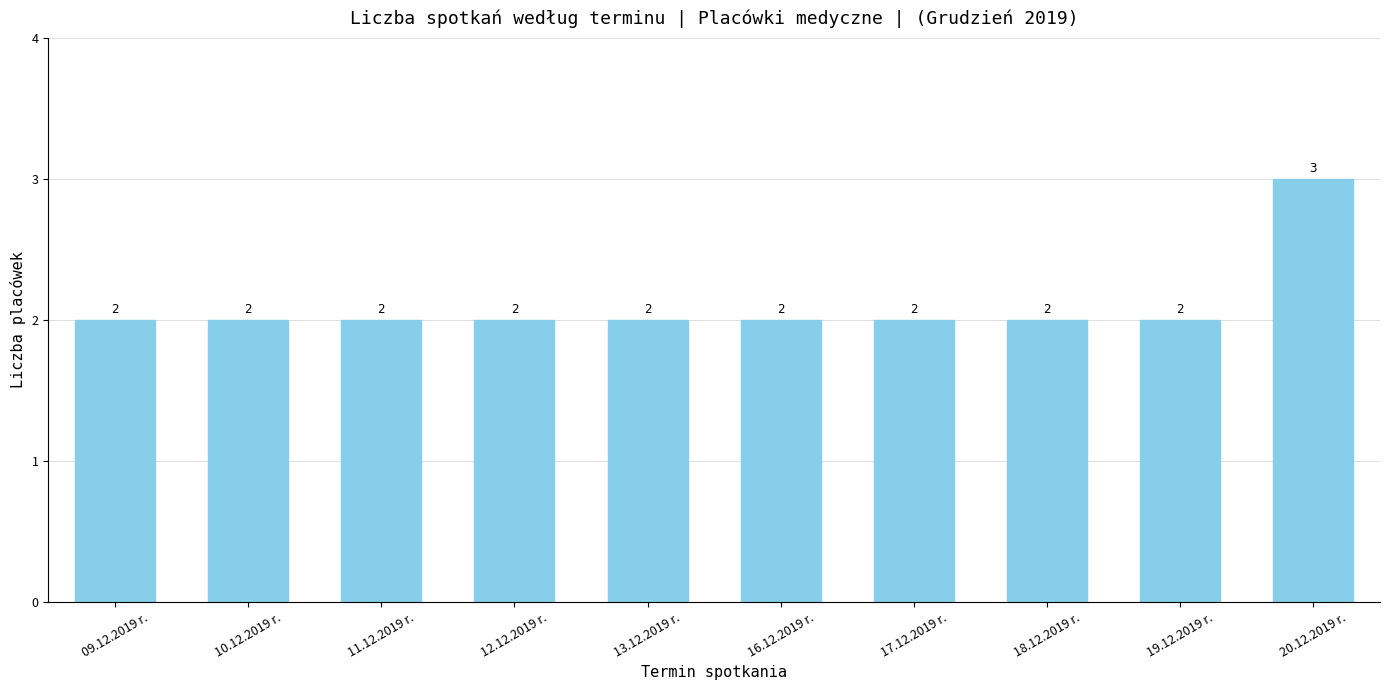

What is the minimum value shown in the chart?

2